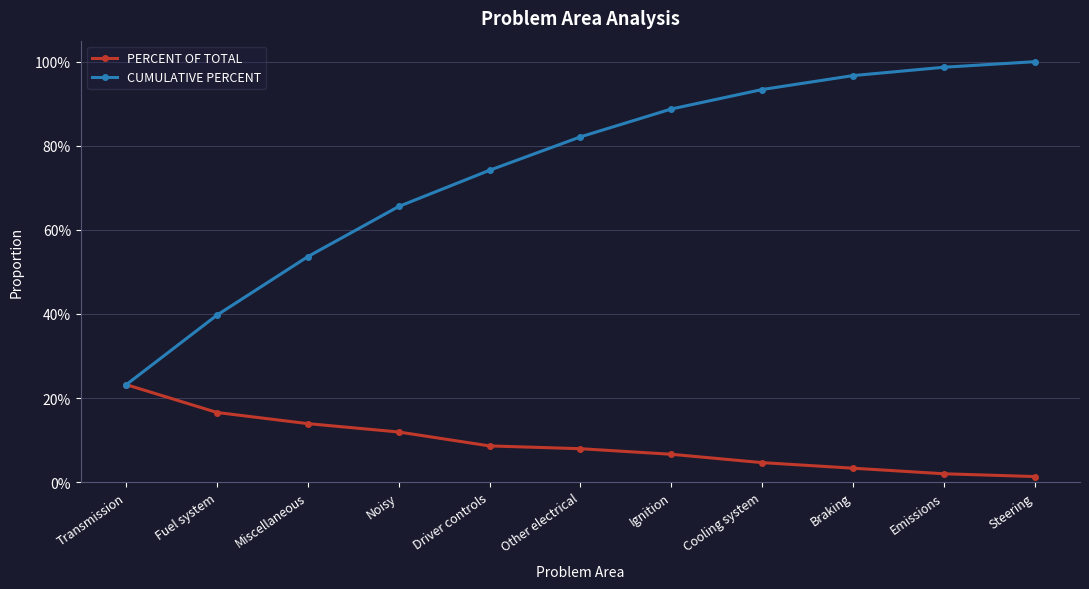

True or false: PERCENT OF TOTAL and CUMULATIVE PERCENT intersect in this chart.

False